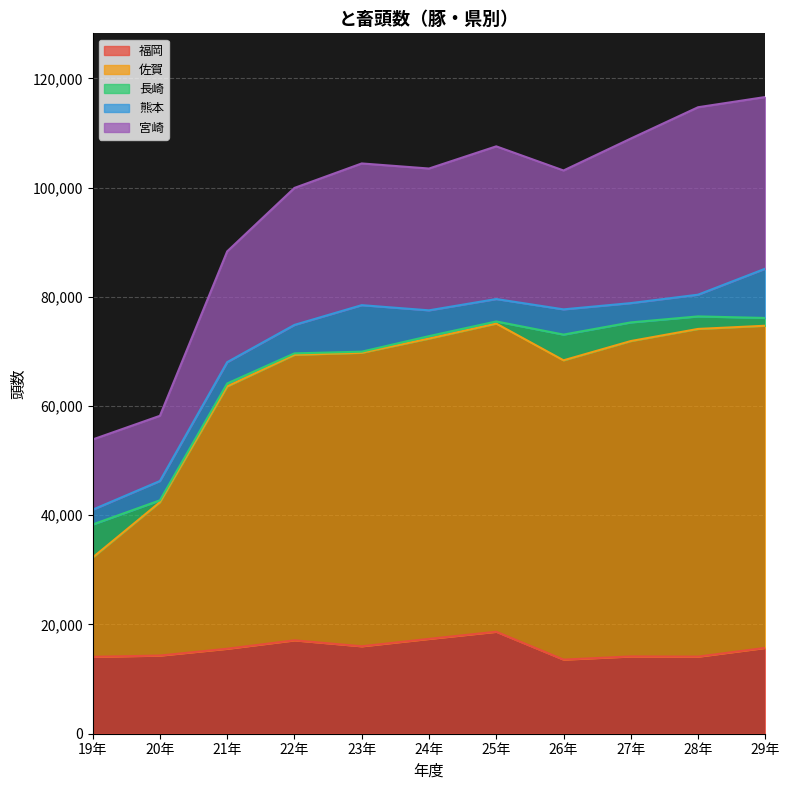

How many categories are shown in the chart?

11